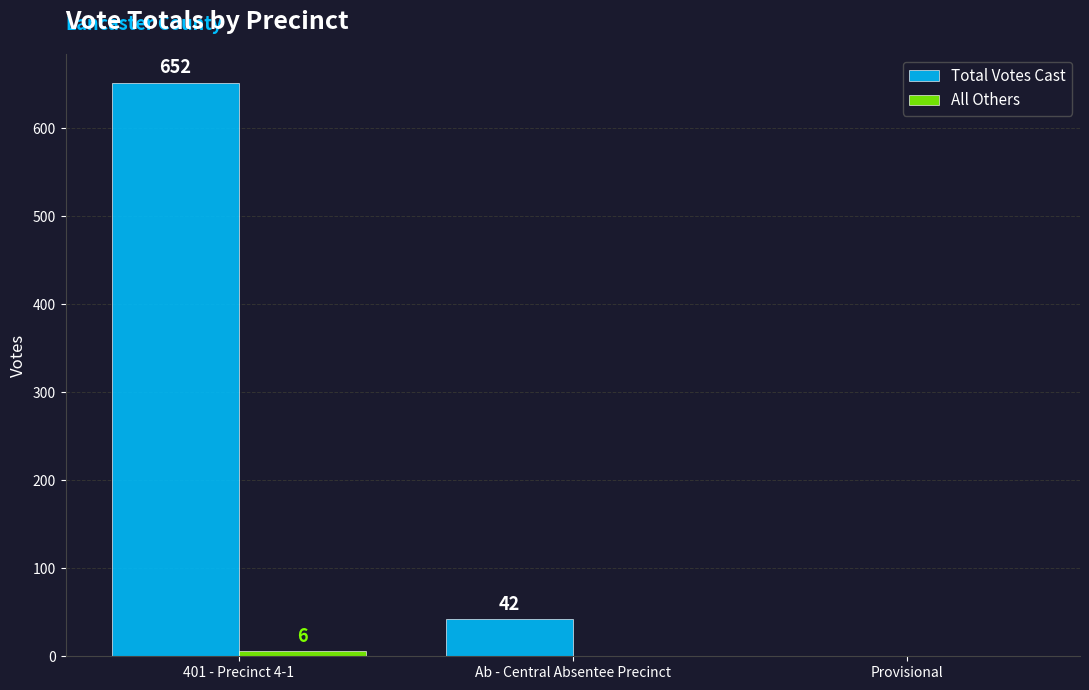

At which category is the sum across all series the highest?

401 - Precinct 4-1